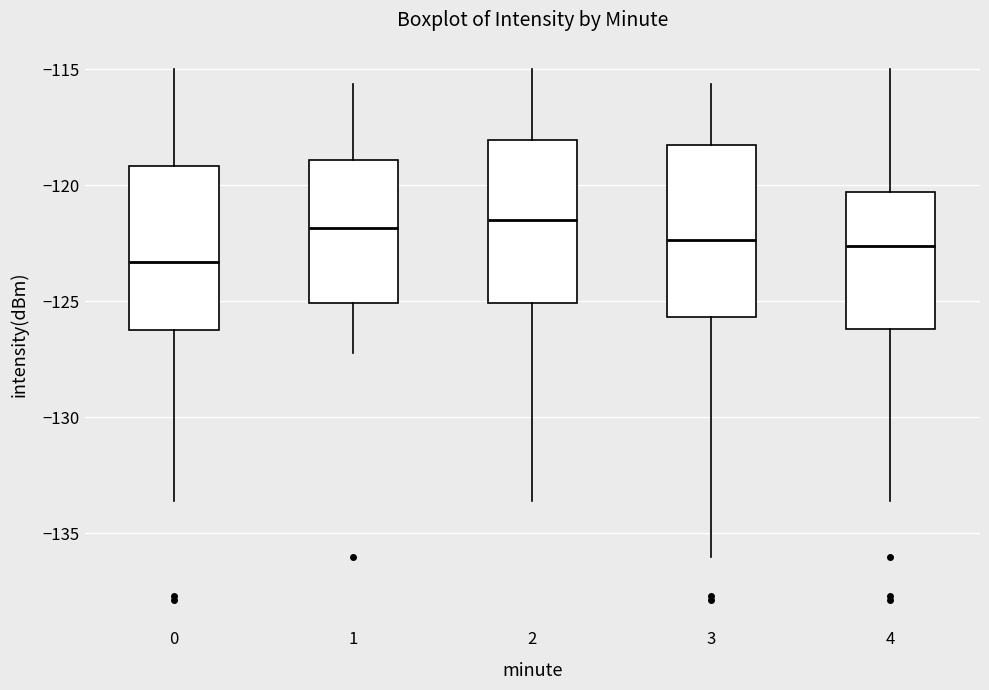

Where is the upper edge of the box at x = 3 on the y-axis? The values are not printed on the chart, so give them approximately, as read against the axis.

-118.5